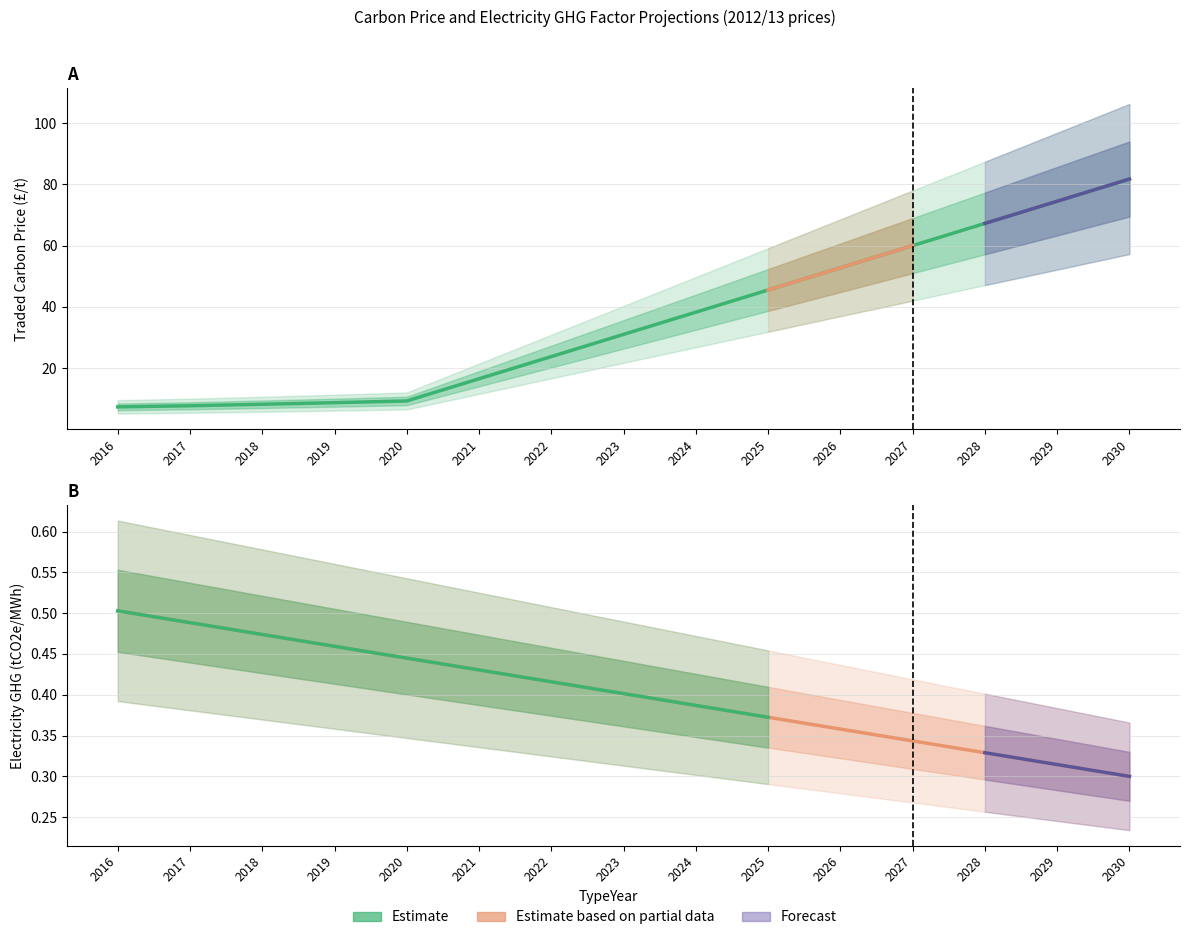

What is the spread (max minus min) of values at 2024?

37.8